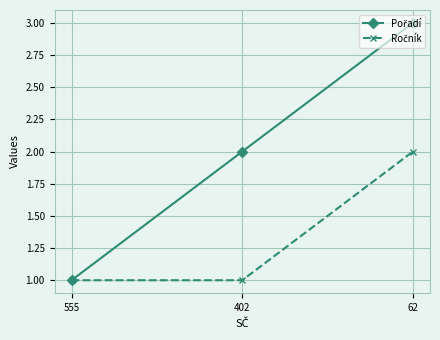

What is the total value across all series at 402?

3